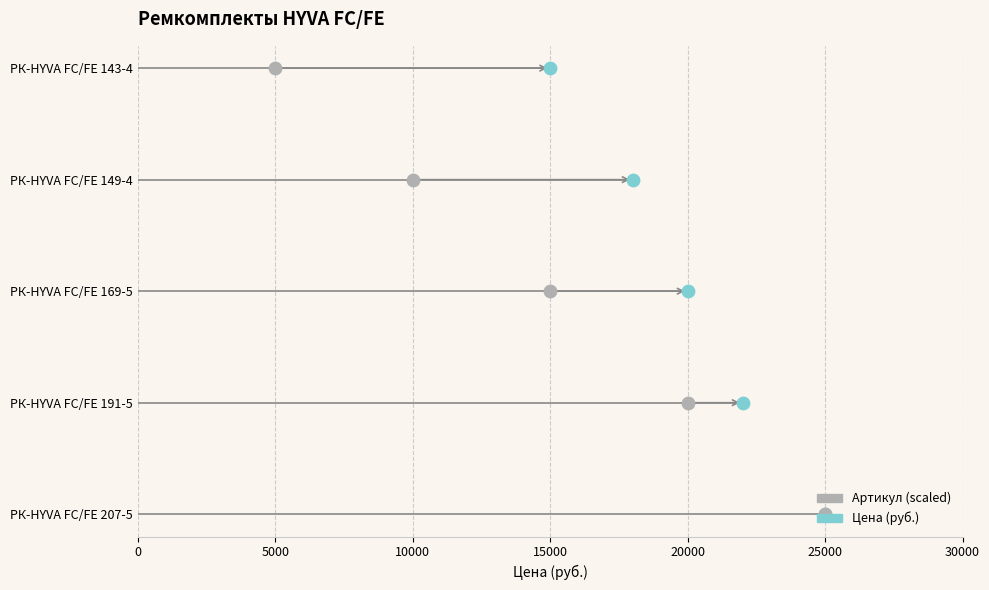

Which series has the widest spread of Y values?

Цена (руб.)